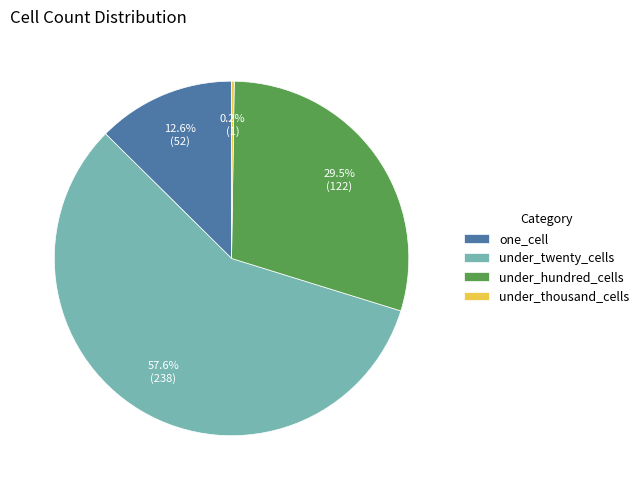

What is the majority slice?

under_twenty_cells